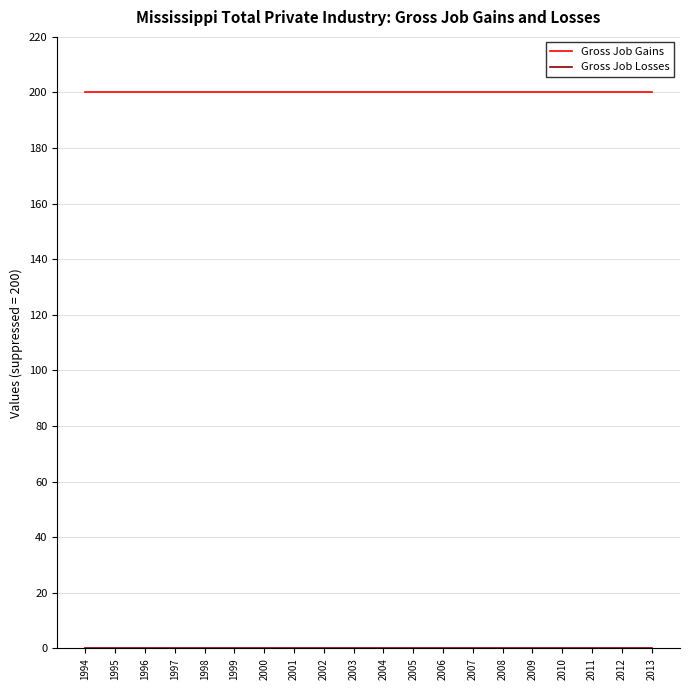

What is the difference between the highest and lowest values at 1997?

200